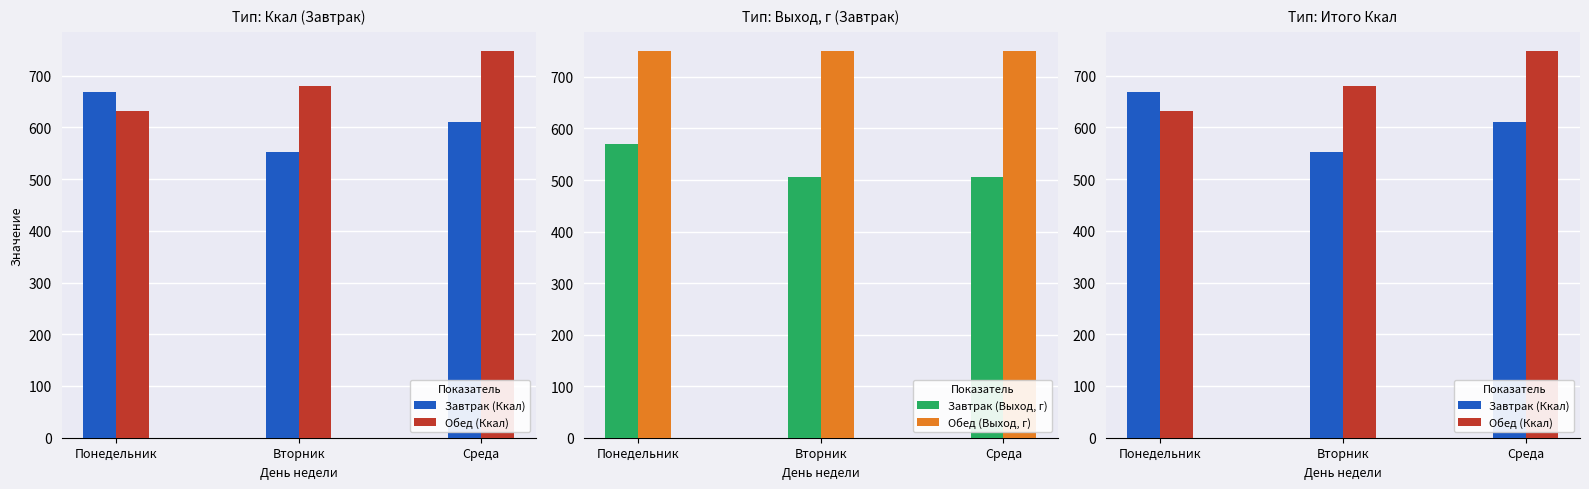

Reading right to left, list all the values displayed in this chart.

Завтрак (Ккал): Среда=609.7	Вторник=553.1	Понедельник=669.2
Обед (Ккал): Среда=747.2	Вторник=680.0	Понедельник=632.5
Завтрак (Выход, г): Среда=505.0	Вторник=505.0	Понедельник=570.0
Обед (Выход, г): Среда=750.0	Вторник=750.0	Понедельник=750.0